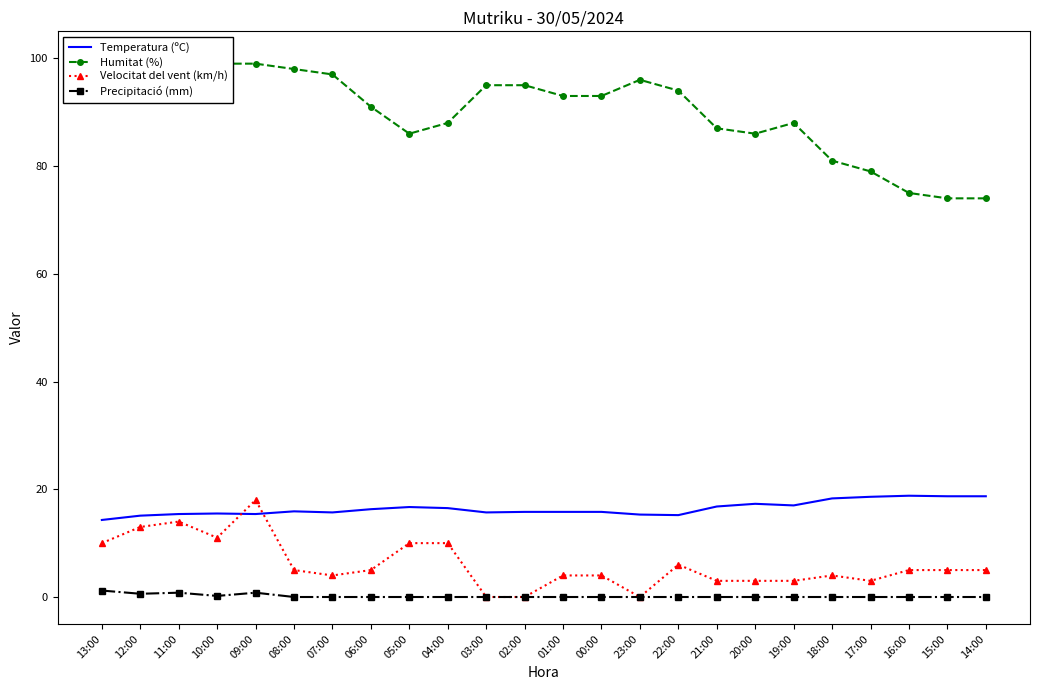

Which series changed the most between 00:00 and 23:00?

Velocitat del vent (km/h)